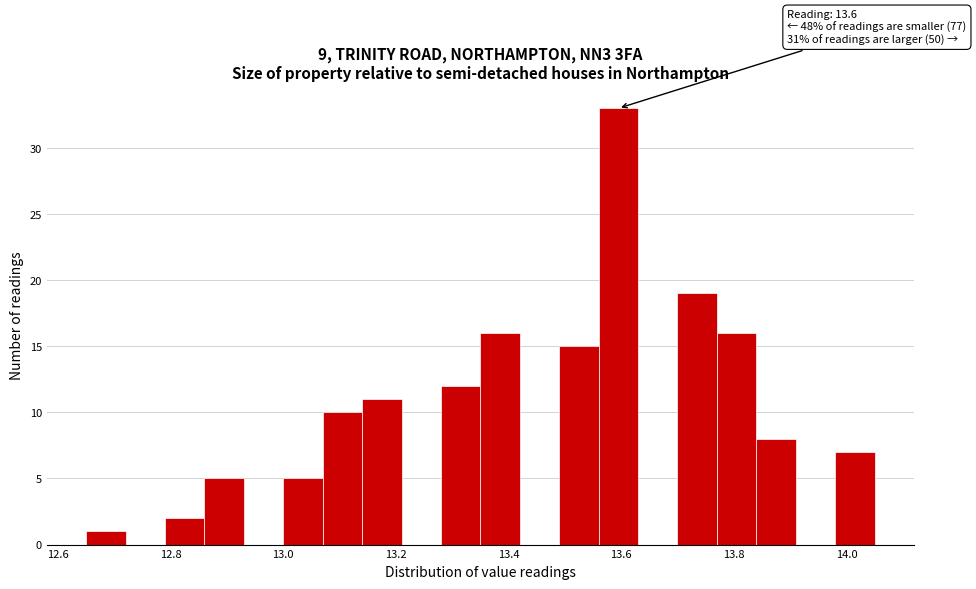

Around what value on the x-axis is the tallest bar? Give the approximate position of its centre, as read against the axis.

13.60